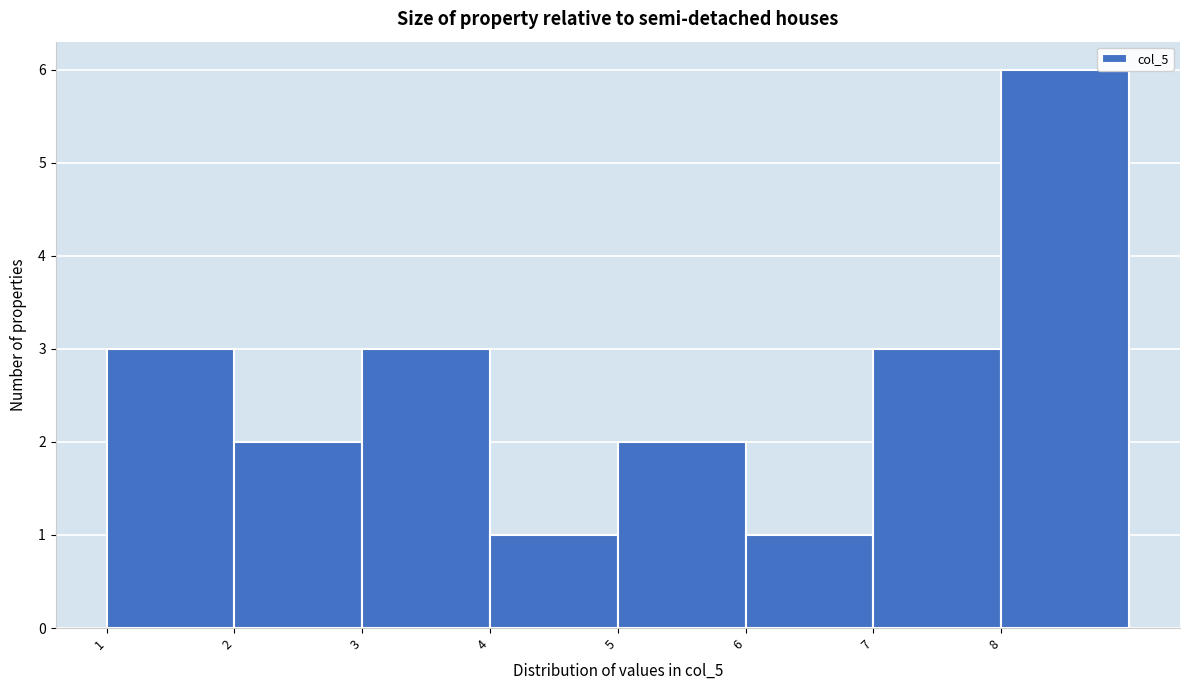

Reading left to right, transcribe this chart: for each bar, give the range it covers on the x-axis and its height. The values are not printed on the chart, so give them approximately, as read against the axis.

1 to 2: 3
2 to 3: 2
3 to 4: 3
4 to 5: 1
5 to 6: 2
6 to 7: 1
7 to 8: 3
8 to 9: 6